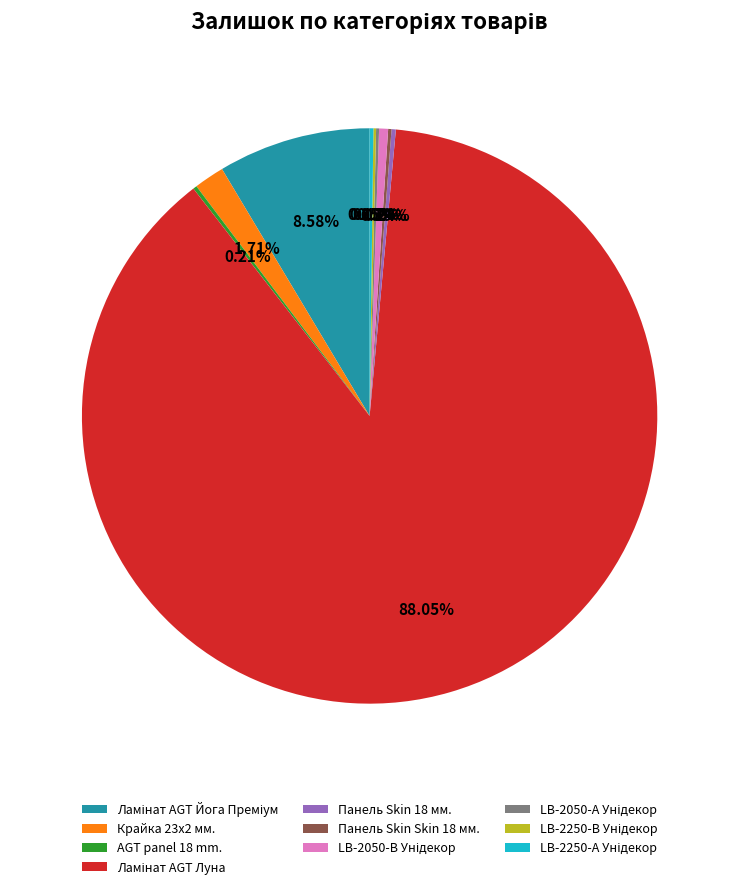

Is there a majority slice in this chart?

Yes